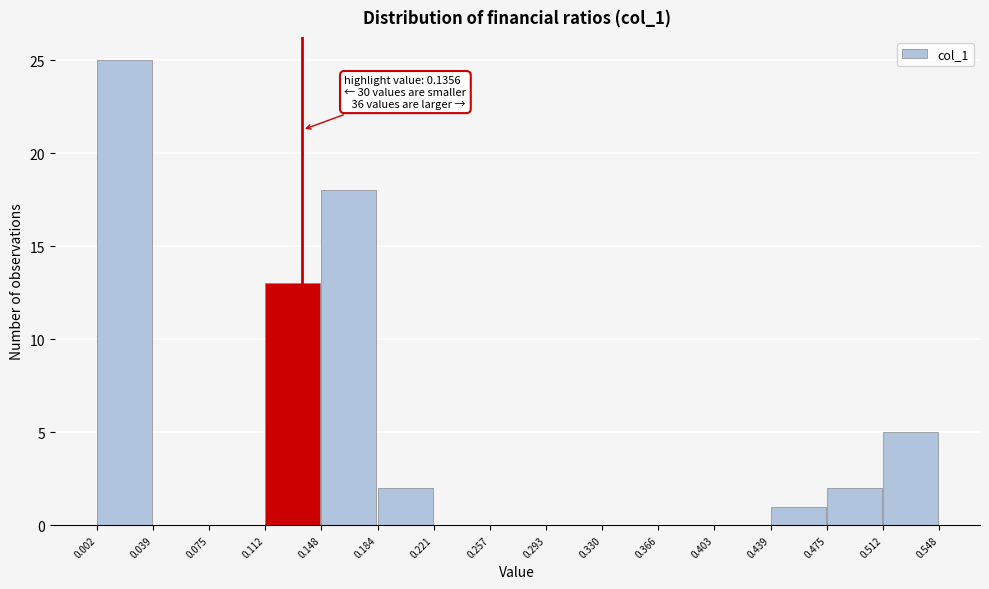

Over which range of the x-axis is the bar tallest?

0.002 to 0.039